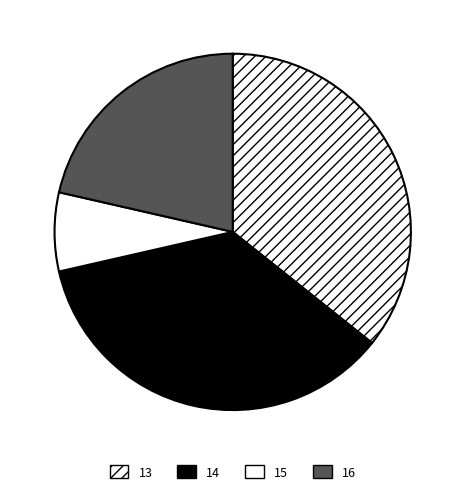

How many segments does this pie chart have?

4